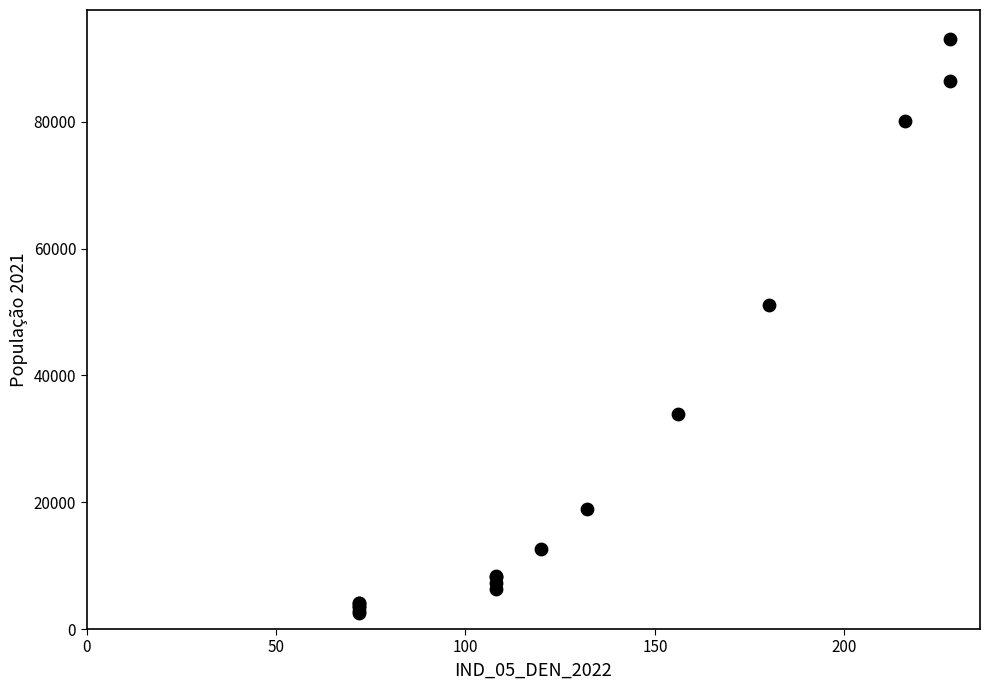

What Y value in the scatter plot is closest to 47764?

51130